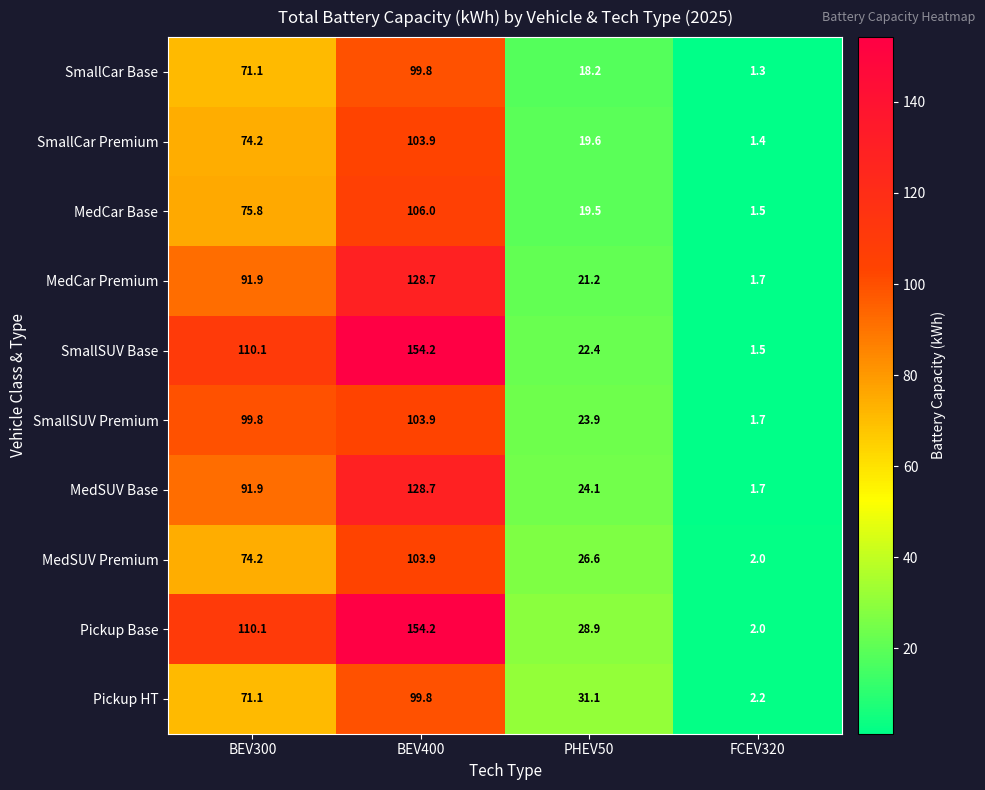

What is the spread (max minus min) of values at BEV300?

39.0